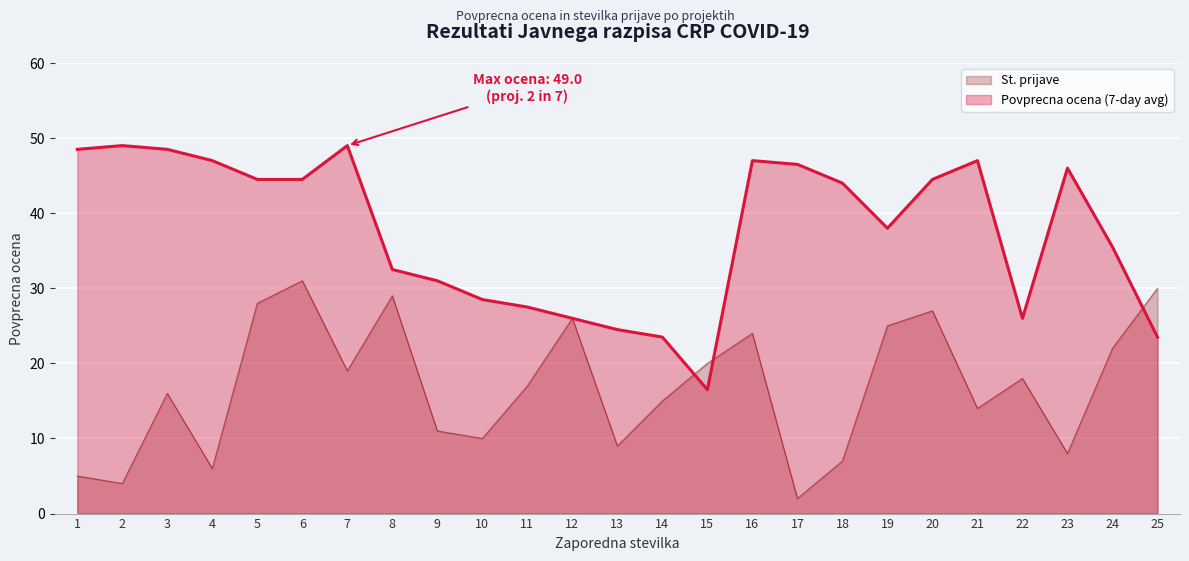

Does the chart display data point markers on the line(s)?

No